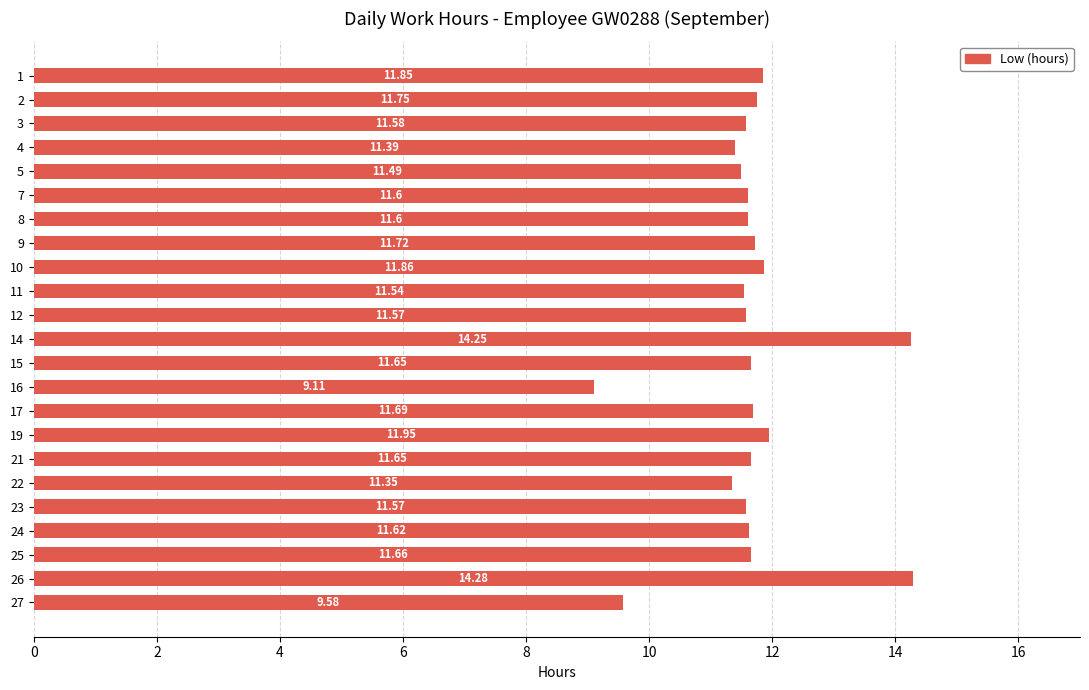

What is the change in value from 22 to 23?

+0.2